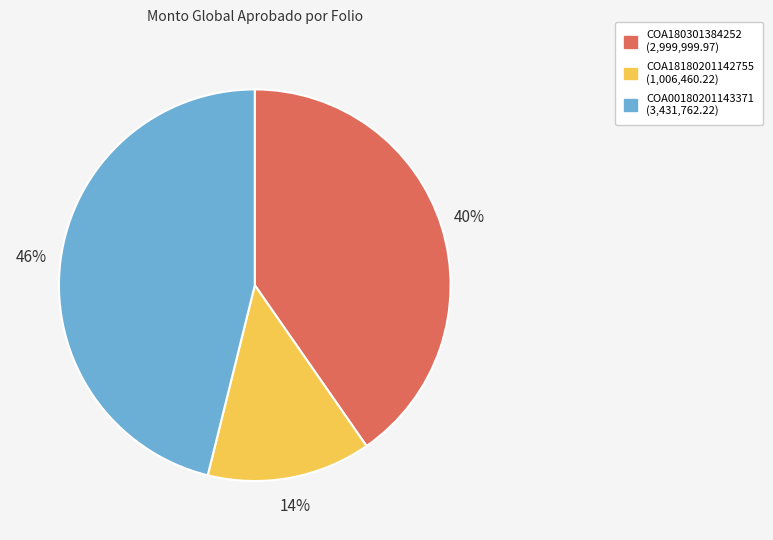

Is there any slice that represents more than half of the pie?

No